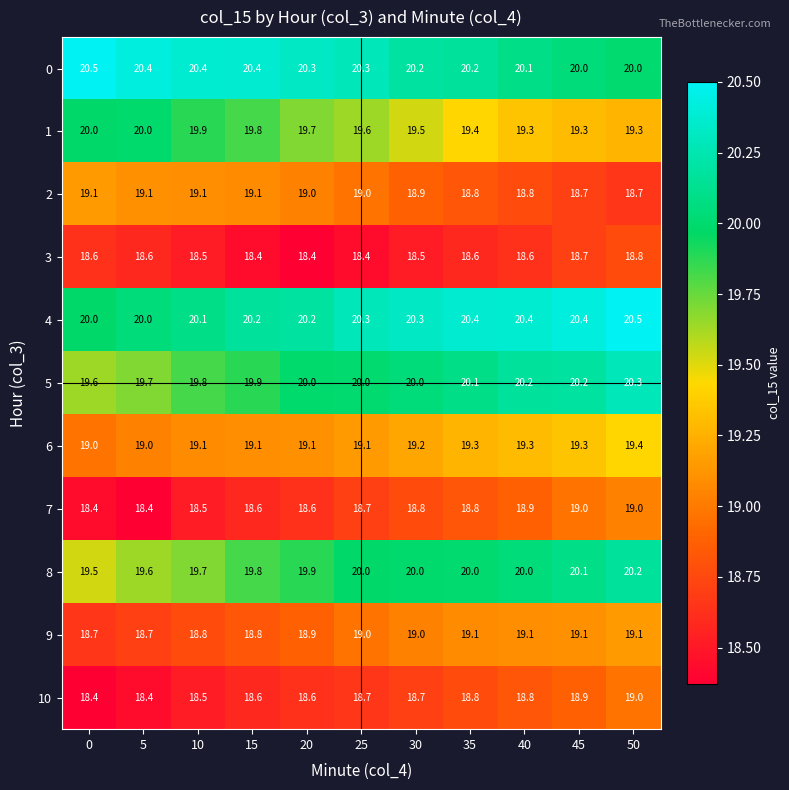

What is the average value of the 8 series?

19.9